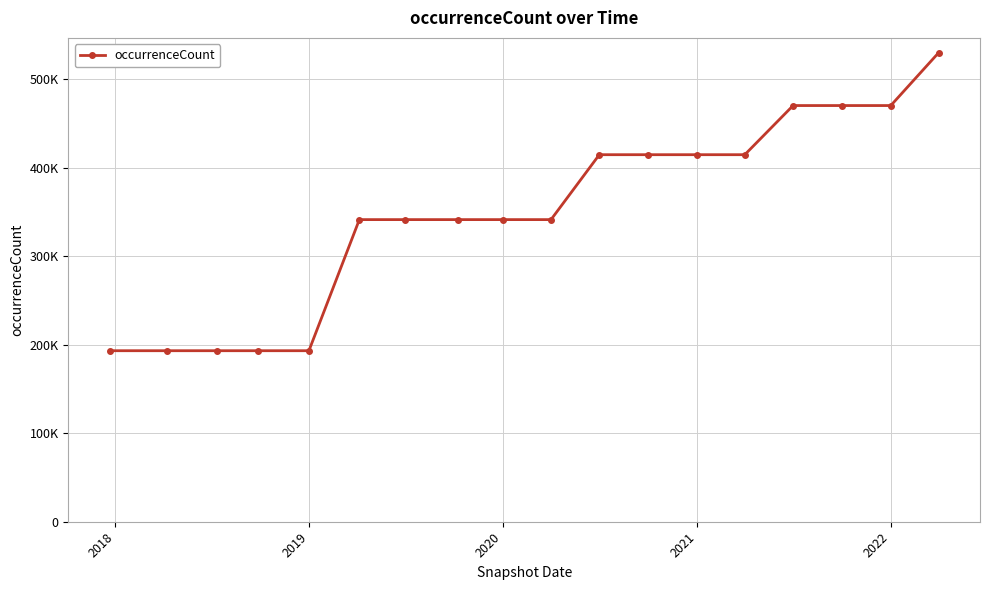

Is this an area chart (filled region under the line)?

No